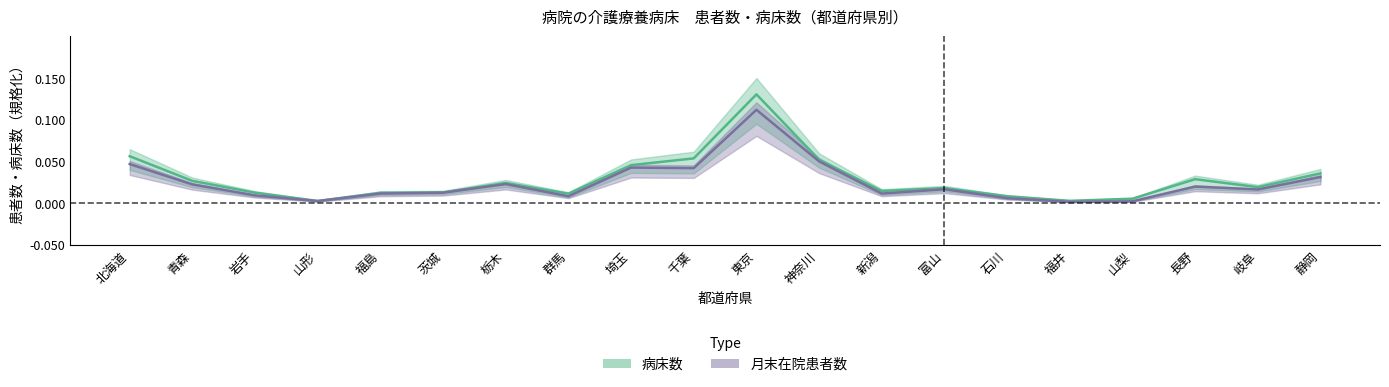

True or false: 病床数 has more than 1 points higher than both neighbors.

True